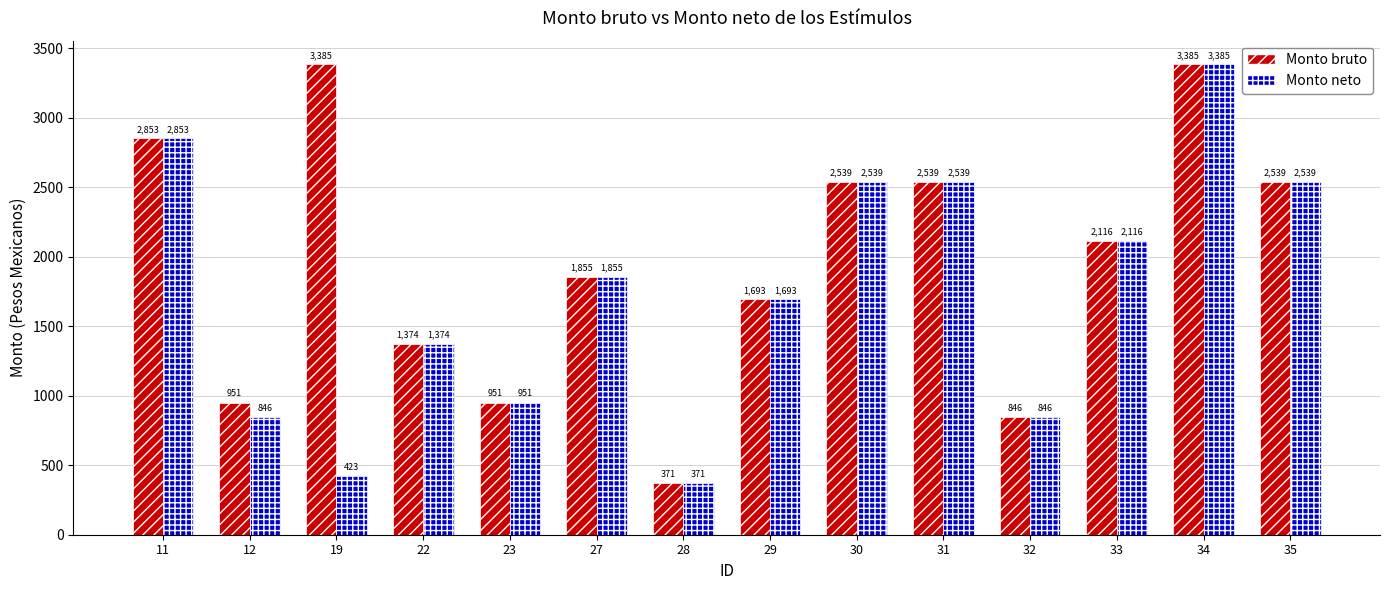

How many bars are there in each group?

2